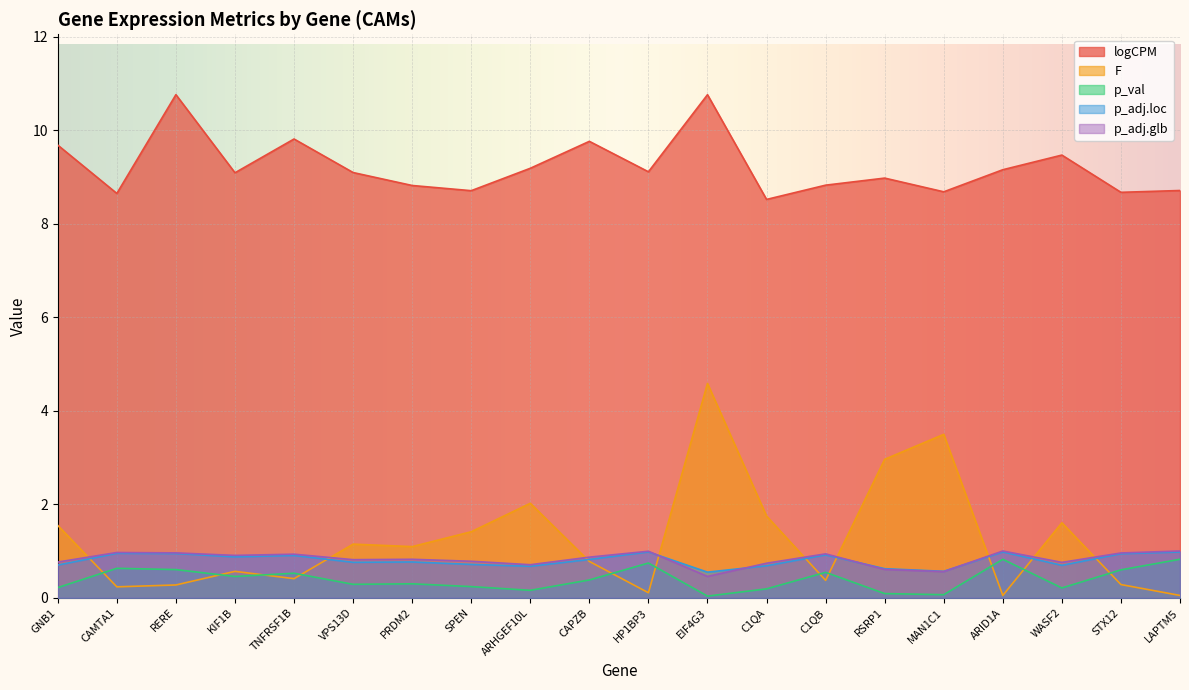

Which category has the lowest value in the F series?

ARID1A